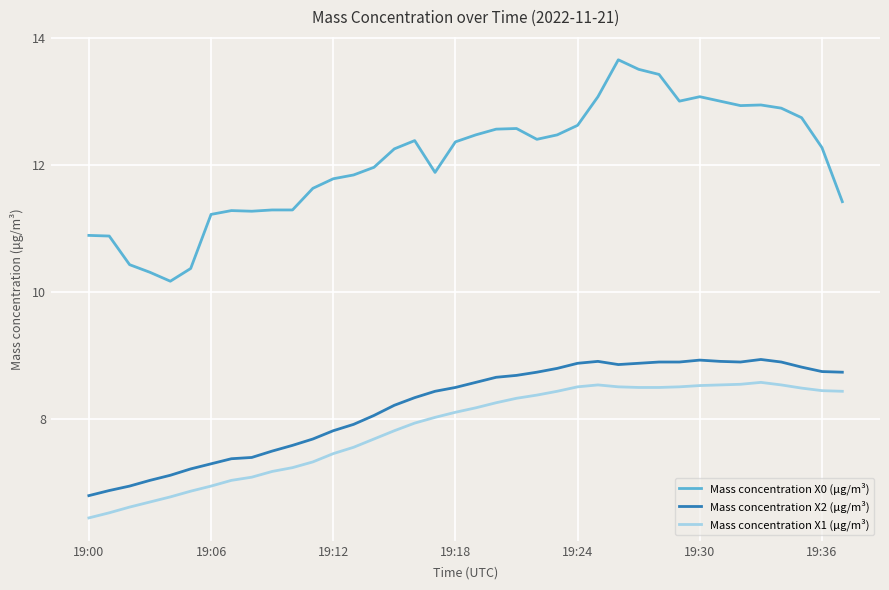

What is the difference between the maximum and minimum values in the Mass concentration X2 (μg/m³) series?

2.1